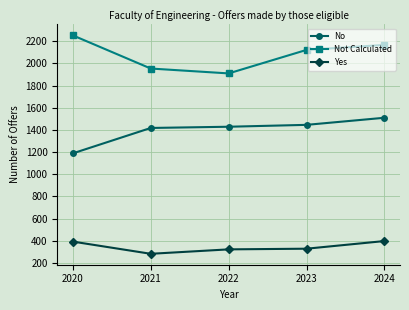

Is this an area chart (filled region under the line)?

No